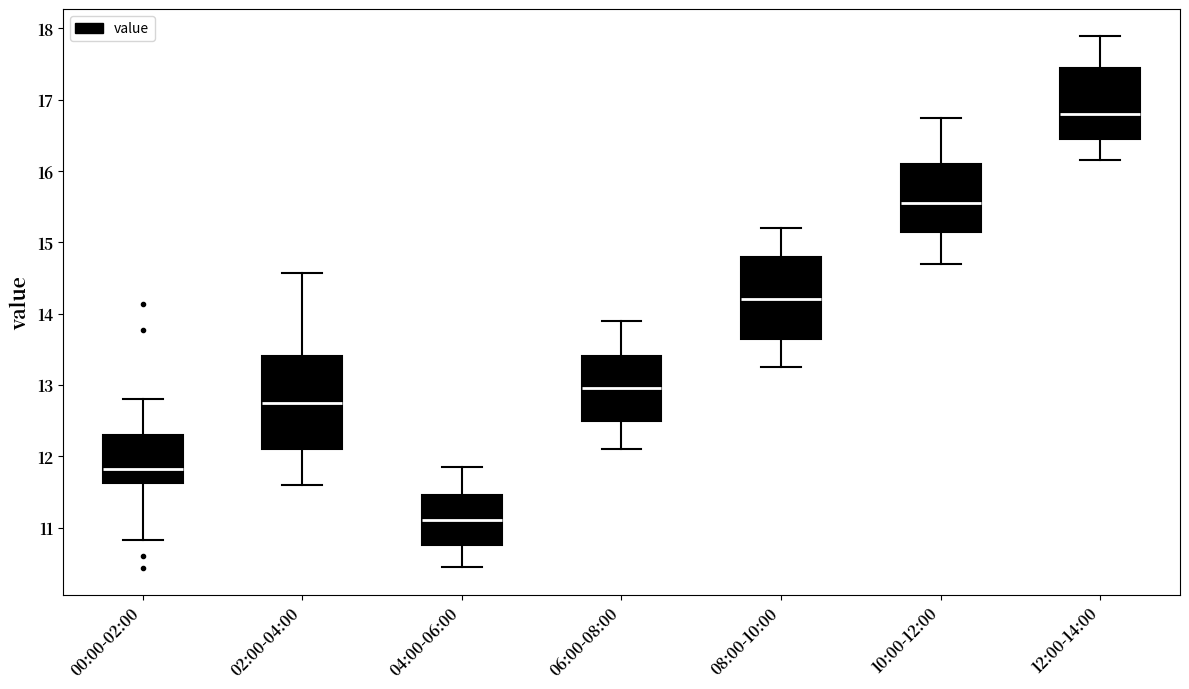

Which box has the lowest median line?

04:00-06:00